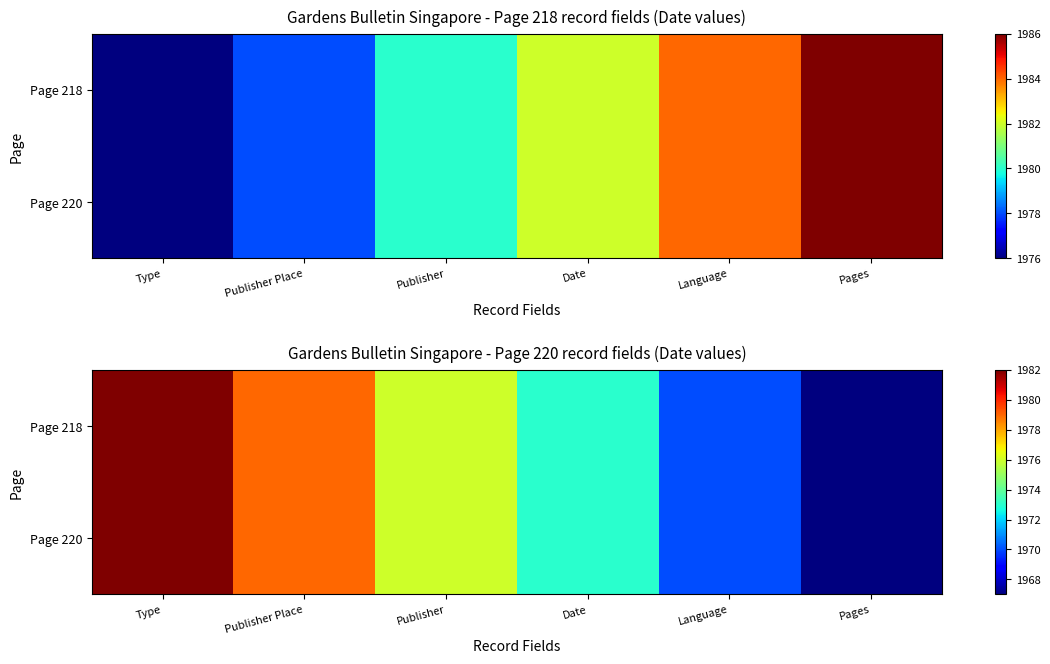

Which series changed the most between Publisher and Pages?

Page 218